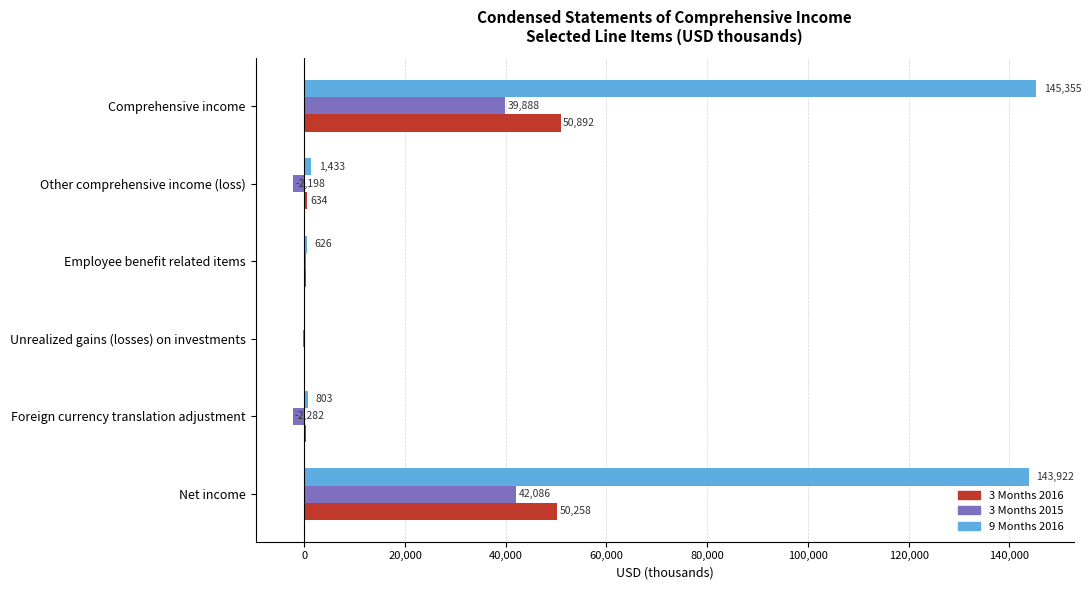

What is the total value across all series at Foreign currency translation adjustment?

-1128